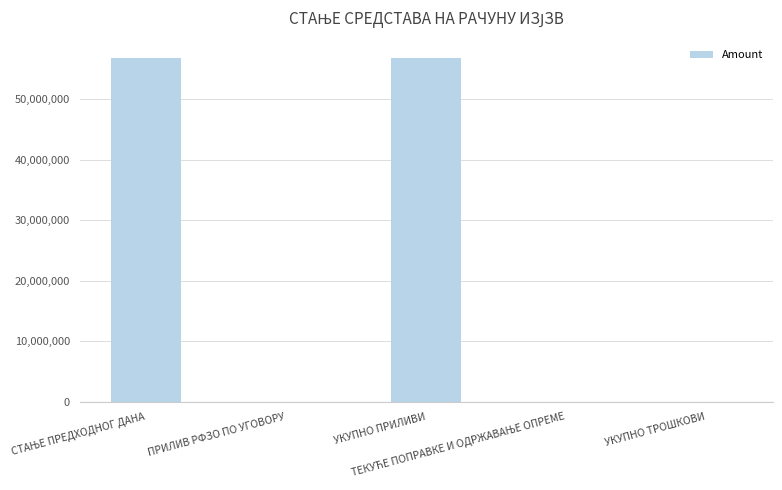

Is it true that the value at УКУПНО ПРИЛИВИ is 91067931.0?

False